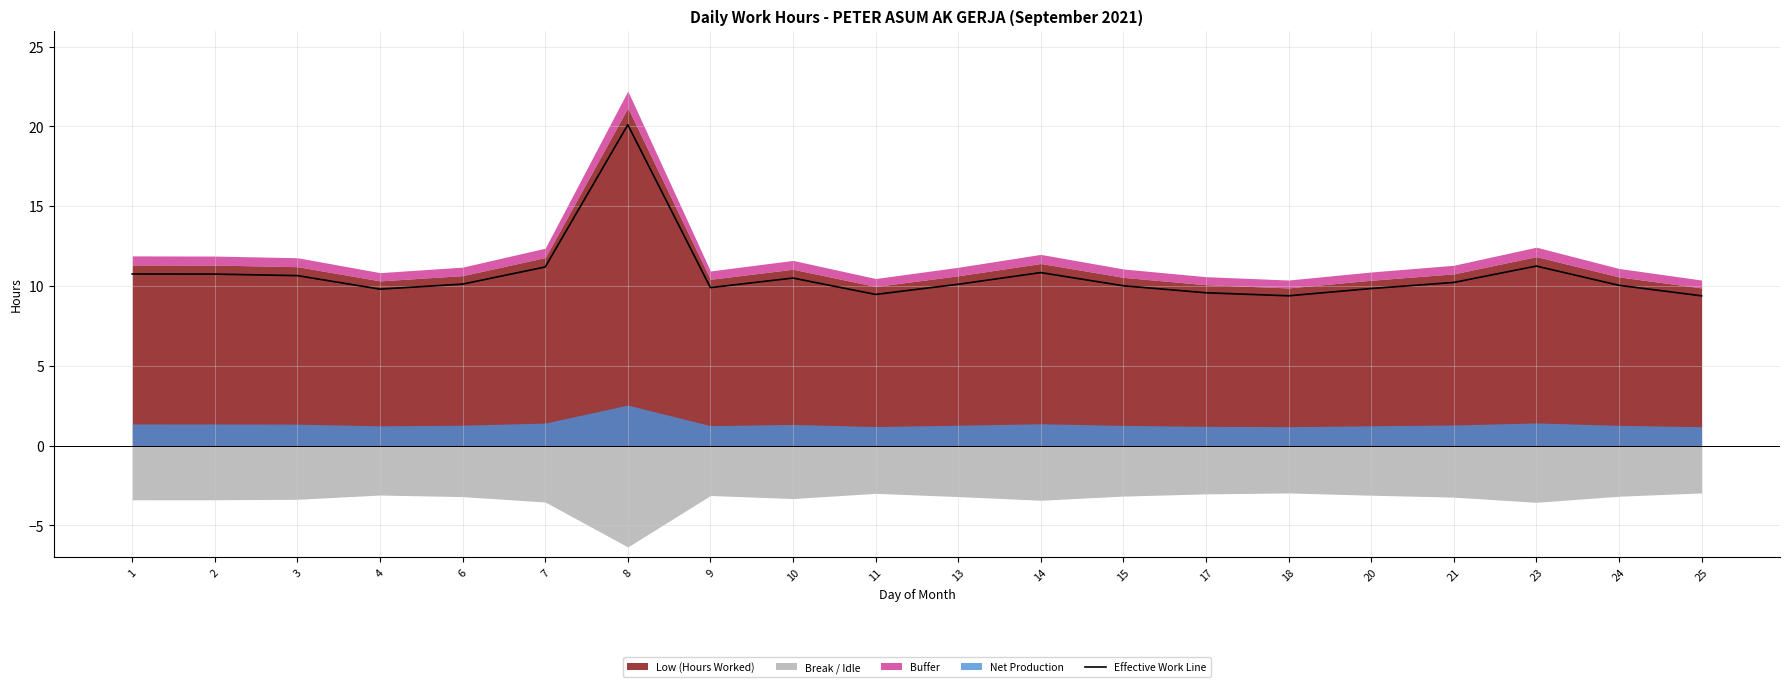

The chart shows a value of 15.4 at 14. True or false?

False